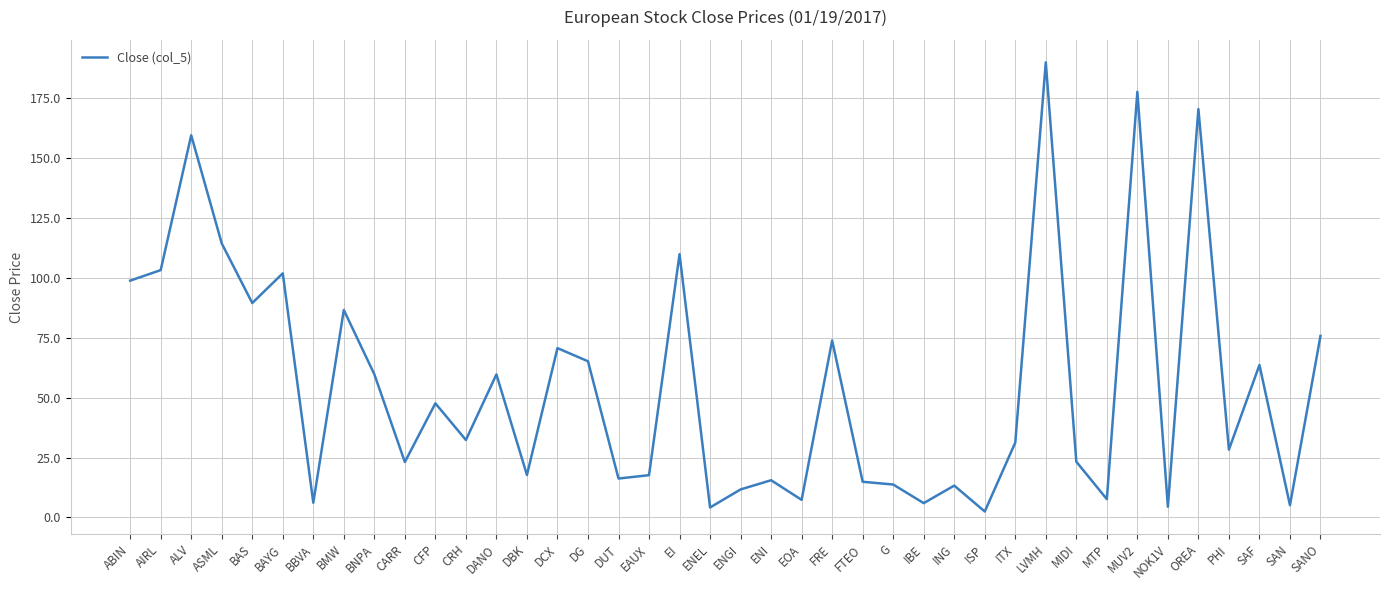

True or false: the data shows 17.7 at DBK.

True